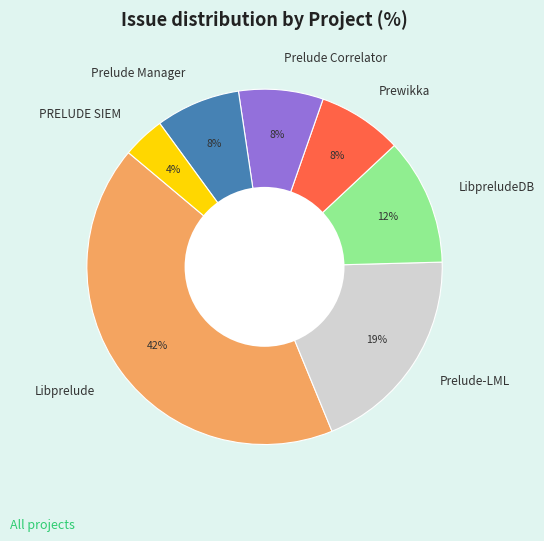

Approximately how many times larger is the value at Prewikka compared to LibpreludeDB?

0.7